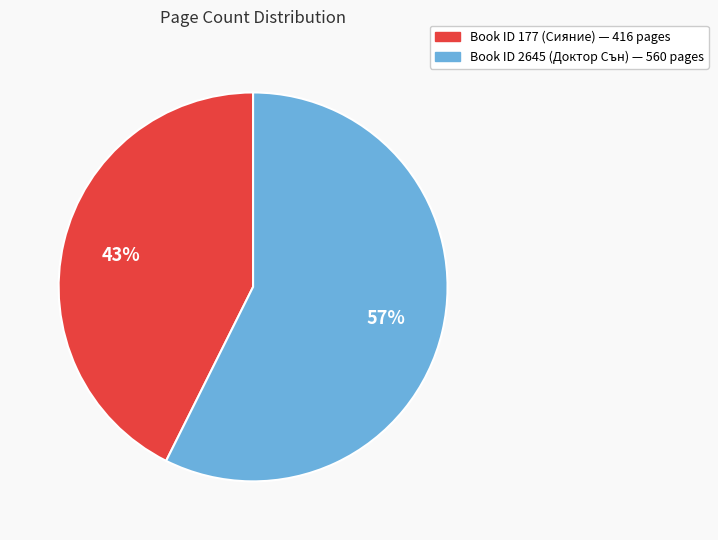

Does any single category account for the majority?

Yes